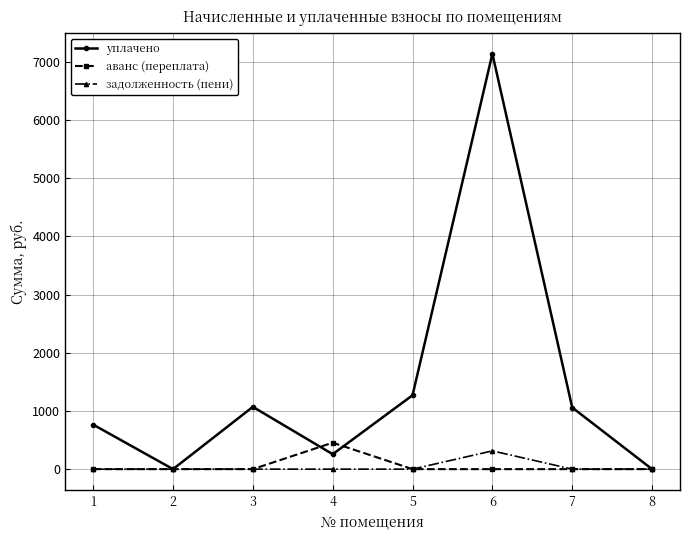

The value of задолженность (пени) at 2 is 0.0. True or false?

True